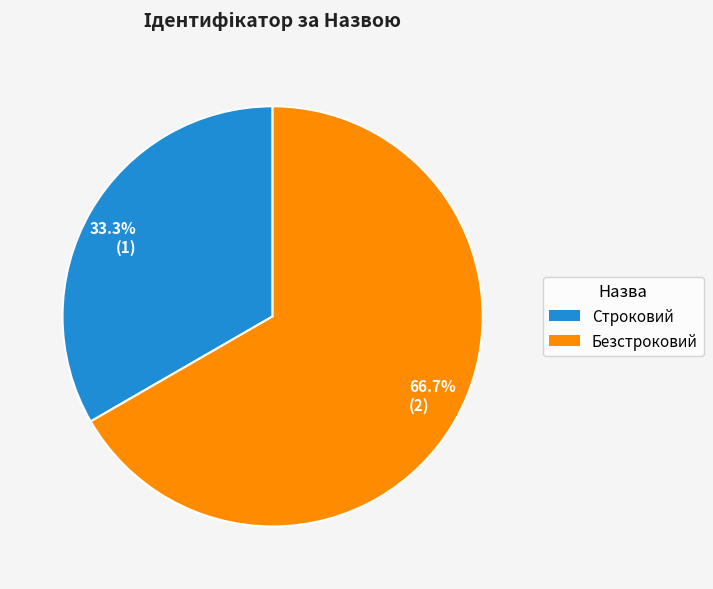

Which slice is the smallest?

Строковий